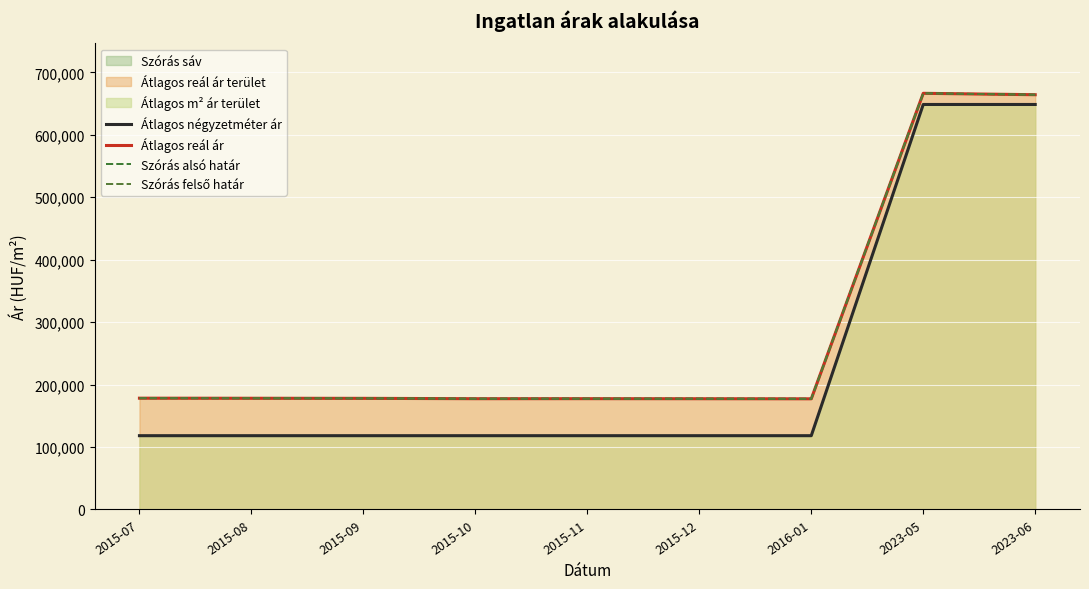

Where is the first local minimum for Szórás alsó határ?

2015-10